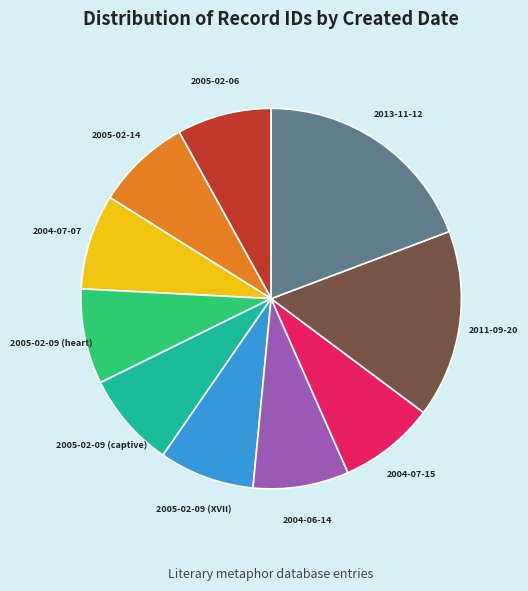

Is there a majority slice in this chart?

No